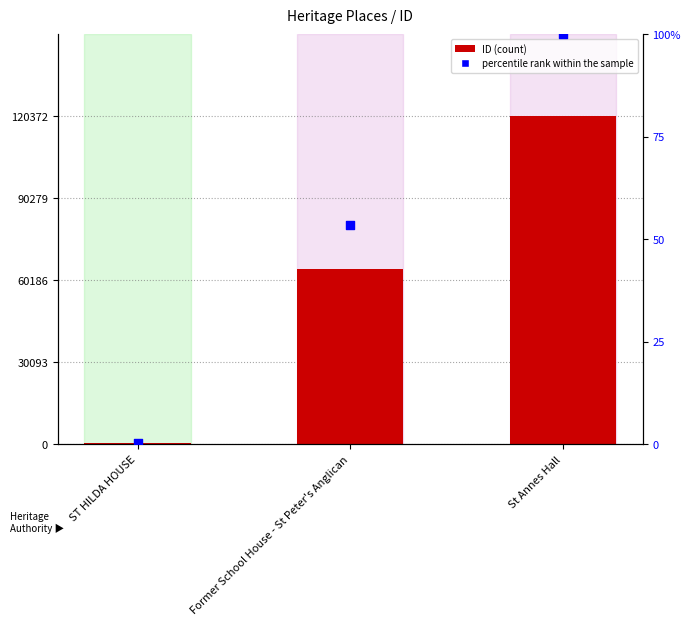

What is the total value across all series at St Annes Hall?

120472.0